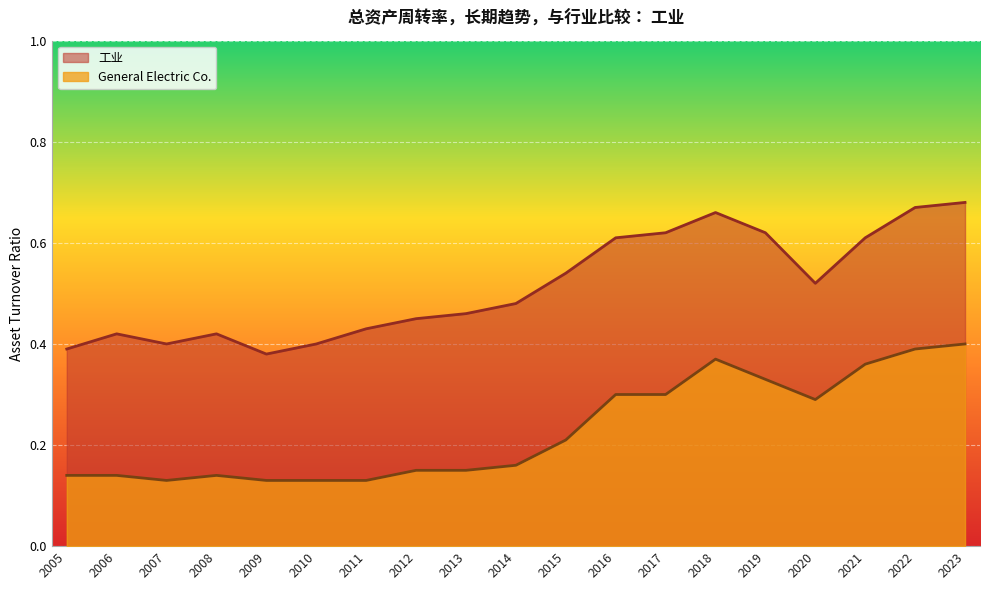

In 工业, how many points are higher than both neighbors (excluding endpoints)?

3